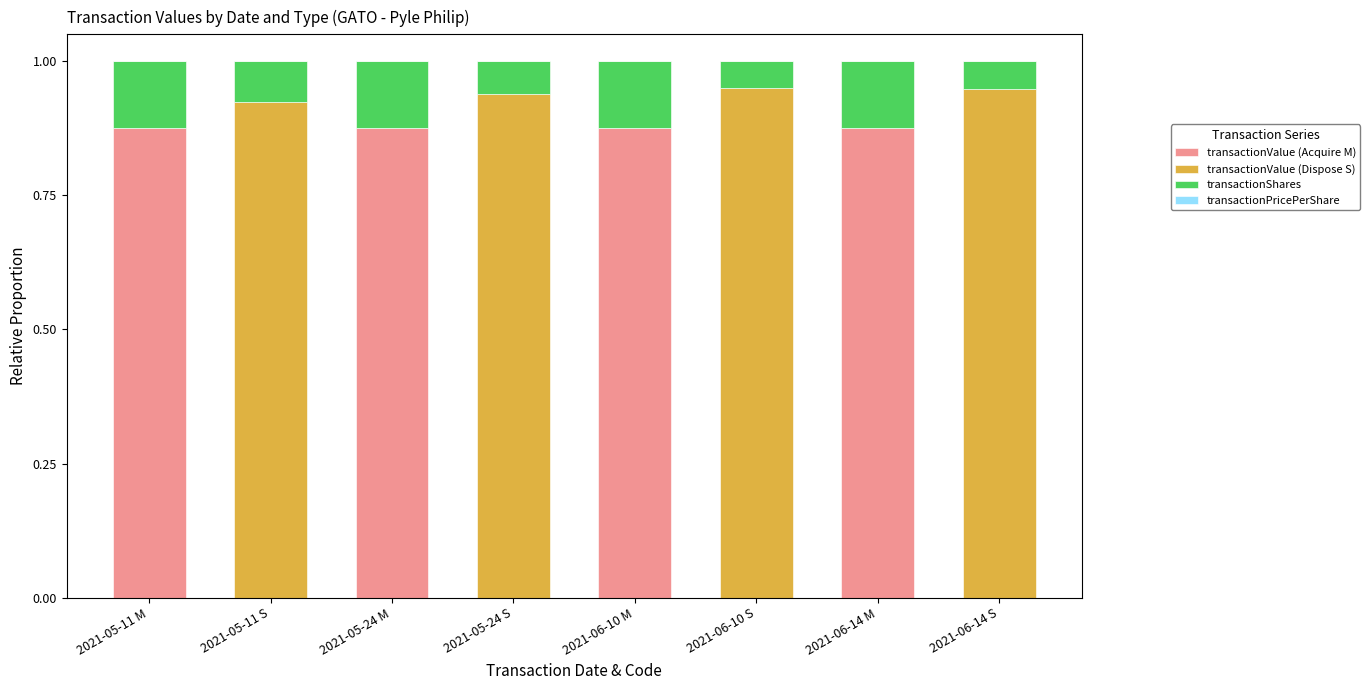

Which series changed the most between 2021-05-24 M and 2021-06-14 M?

transactionPricePerShare